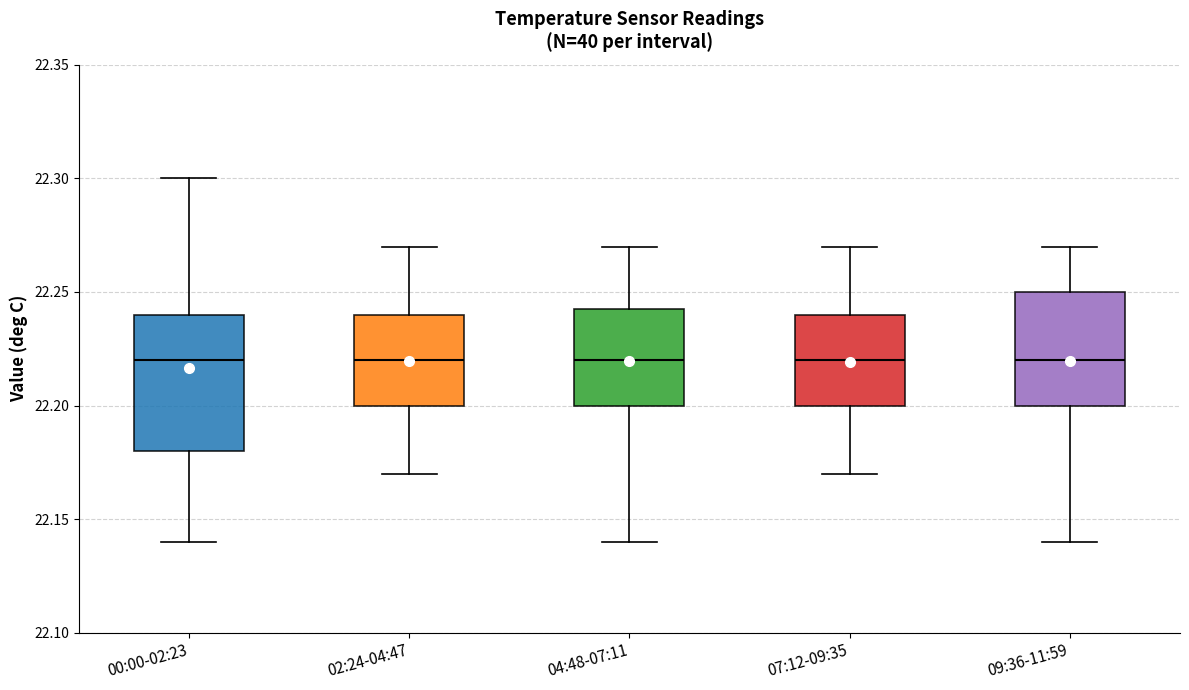

Where does the lower whisker of the box for 02:24-04:47 end on the y-axis? The values are not printed on the chart, so give them approximately, as read against the axis.

22.170